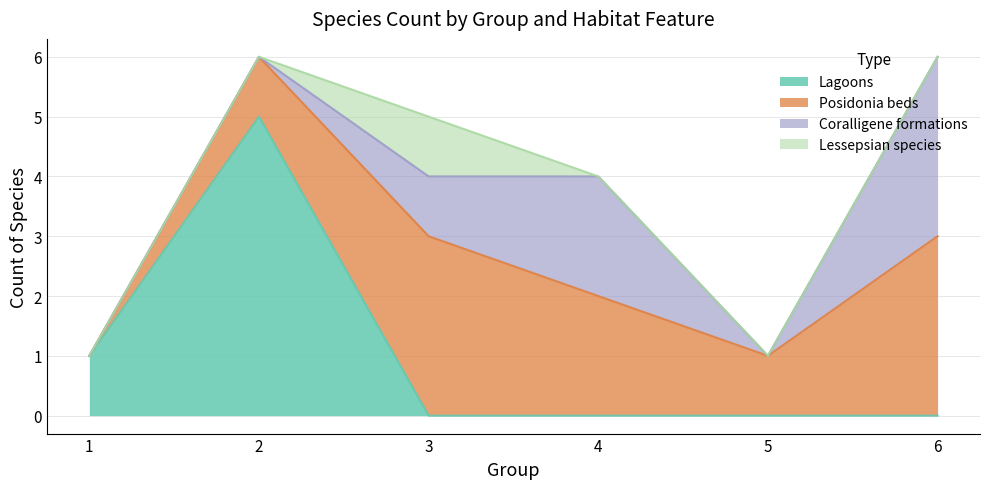

At which label does Posidonia beds reach its peak?

3